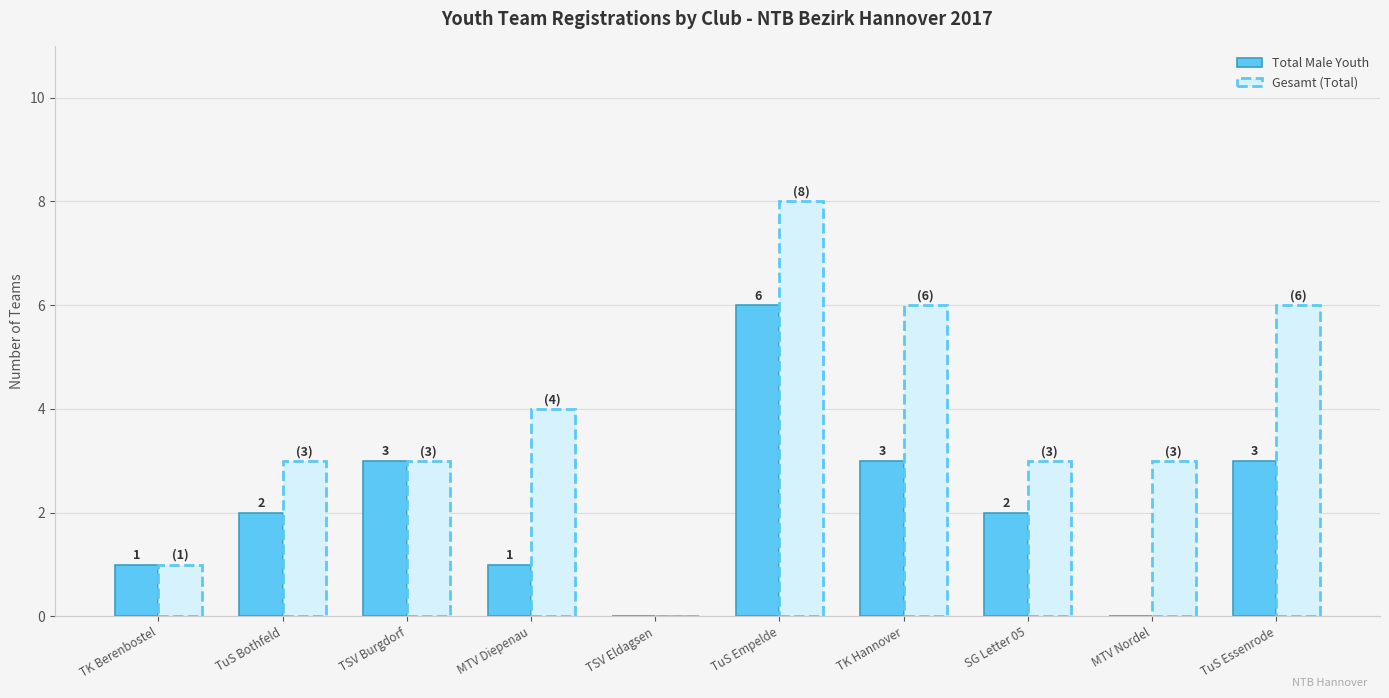

Which series changed the most between TK Berenbostel and TuS Empelde?

Gesamt (Total)